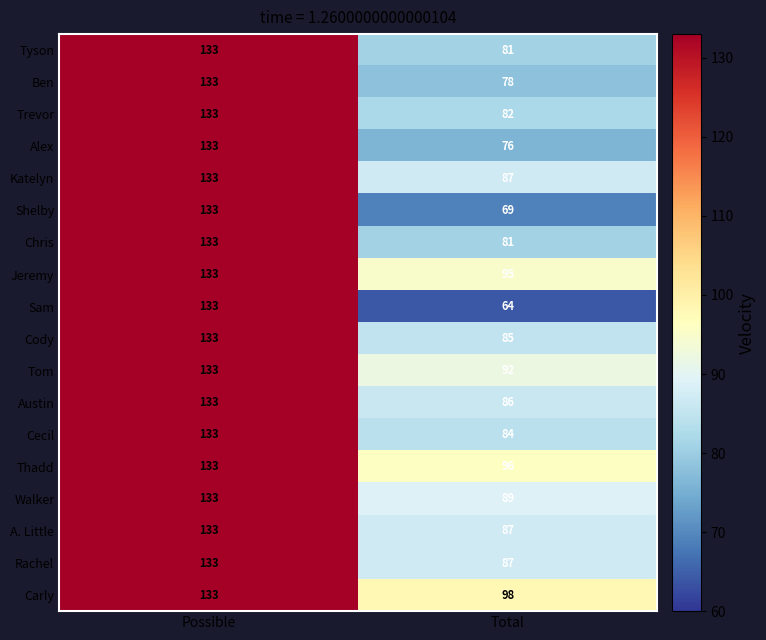

What is the average value of the Tyson series?

107